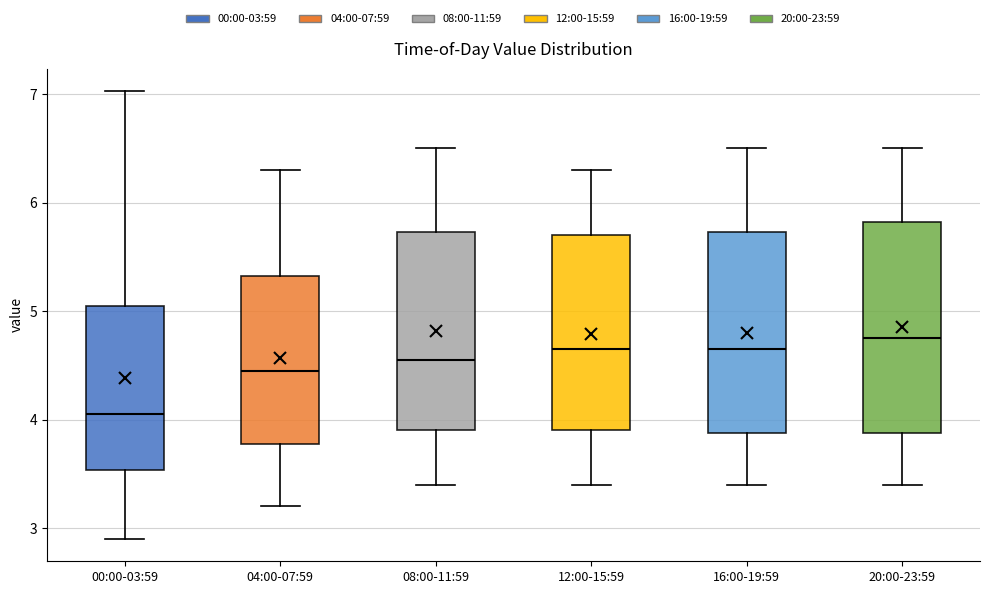

Which box has the lowest median line?

00:00-03:59